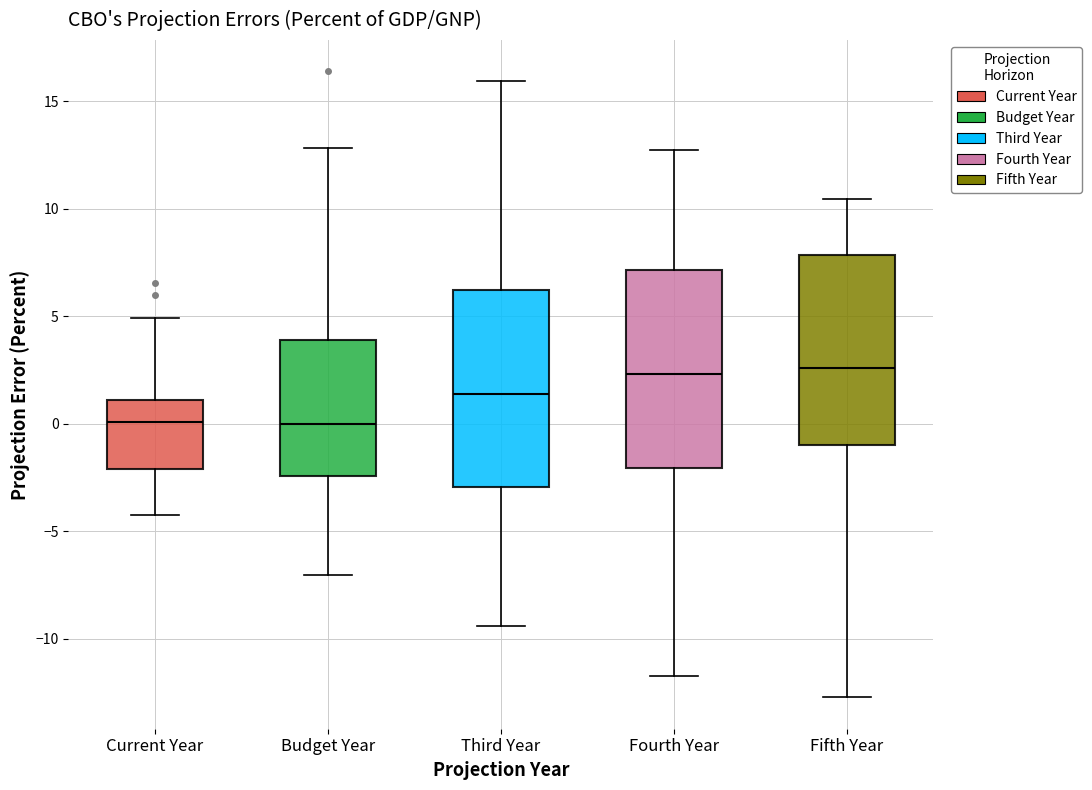

Reading left to right, transcribe this box plot: for each box, give where its median line is, the range the box spans, and where its two whiskers end, as read against the y-axis. The values are not printed on the chart, so give them approximately, as read against the axis.

Current Year: median 0.0, box -2.0 to 1.0, whiskers -4.0 to 5.0
Budget Year: median 0.0, box -2.5 to 4.0, whiskers -7.0 to 13.0
Third Year: median 1.5, box -3.0 to 6.0, whiskers -9.5 to 16.0
Fourth Year: median 2.5, box -2.0 to 7.0, whiskers -11.5 to 12.5
Fifth Year: median 2.5, box -1.0 to 8.0, whiskers -12.5 to 10.5